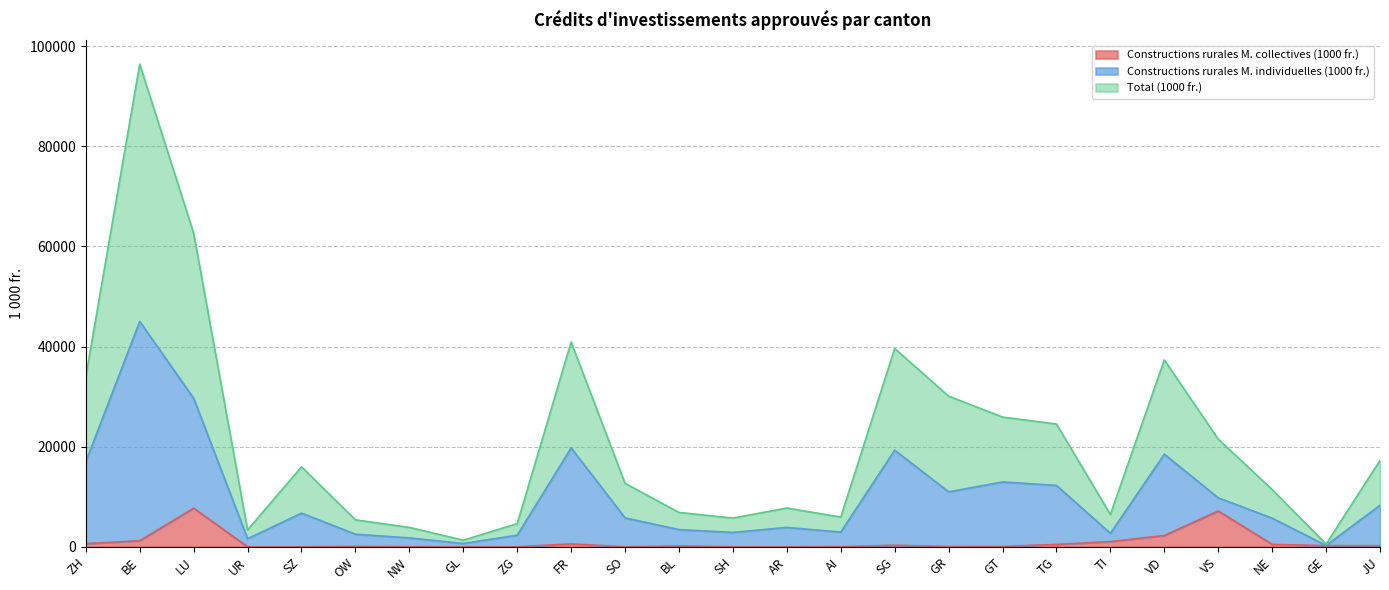

How many distinct data groups are displayed?

3